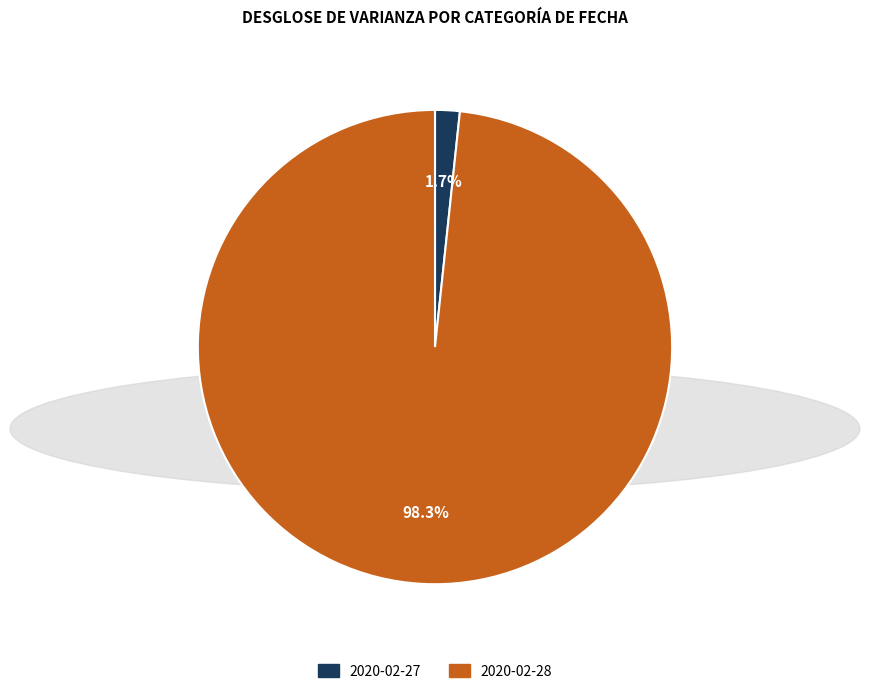

Rank the categories by value from highest to lowest.

2020-02-28, 2020-02-27